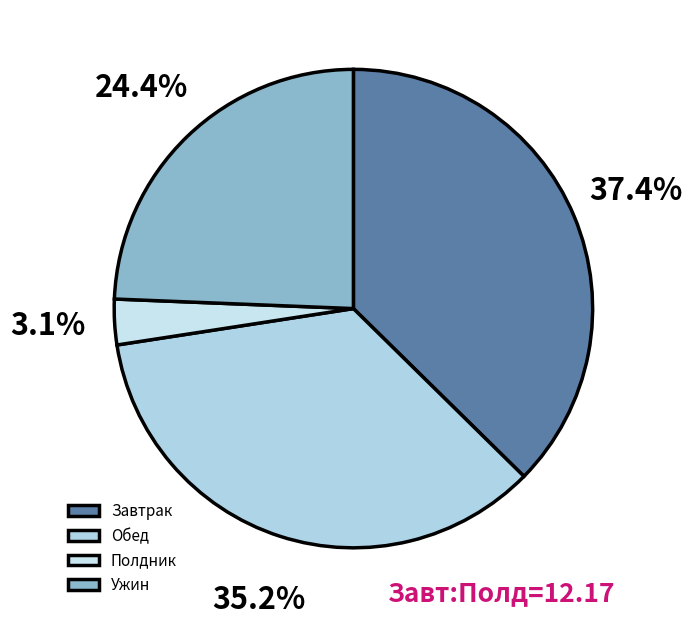

Count the number of slices in the pie.

4